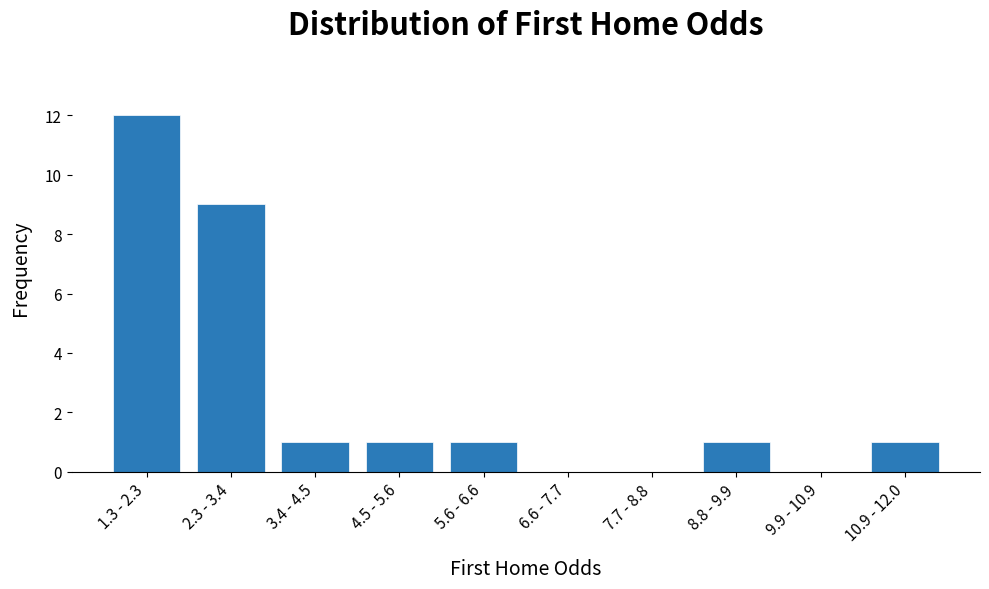

Reading right to left, what are all the values shown in this chart?

10.9 - 12.0=1	9.9 - 10.9=0	8.8 - 9.9=1	7.7 - 8.8=0	6.6 - 7.7=0	5.6 - 6.6=1	4.5 - 5.6=1	3.4 - 4.5=1	2.3 - 3.4=9	1.3 - 2.3=12